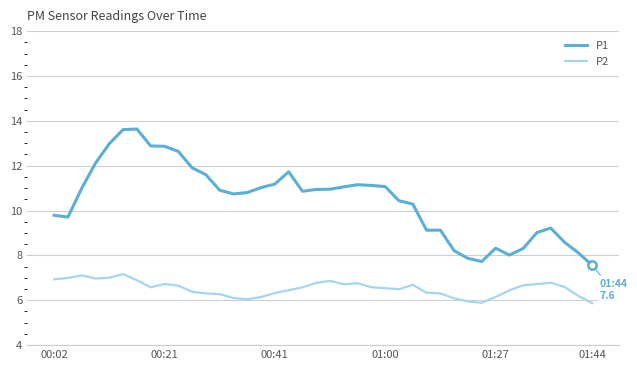

Which series has the largest range (max minus min)?

P1